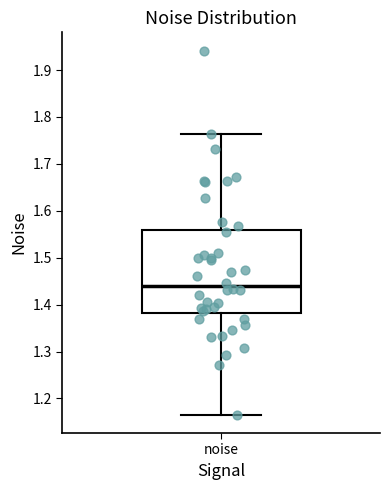

Where is the upper edge of the box for noise on the y-axis? The values are not printed on the chart, so give them approximately, as read against the axis.

1.56